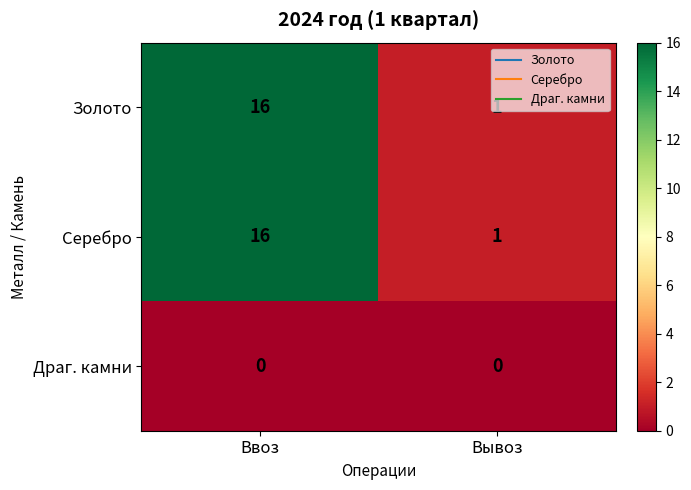

At which category is the sum across all series the highest?

Ввоз